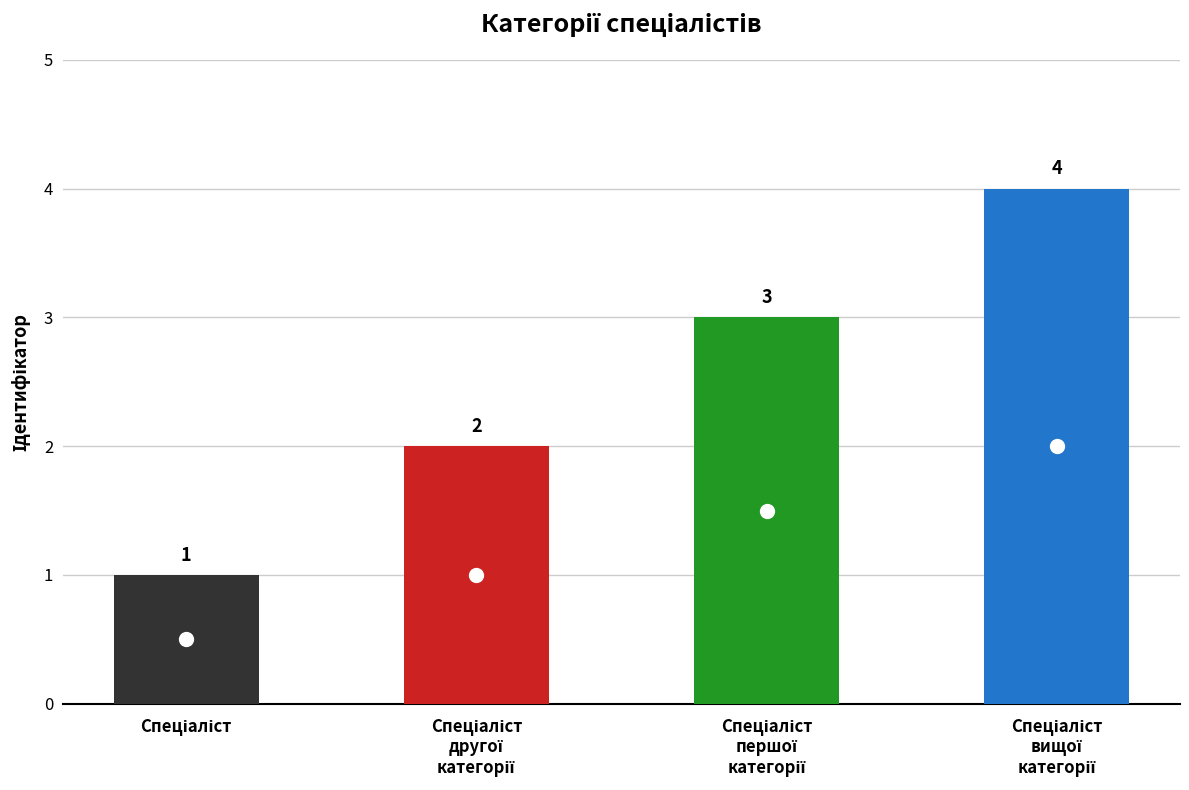

How many data points are less than 3?

2